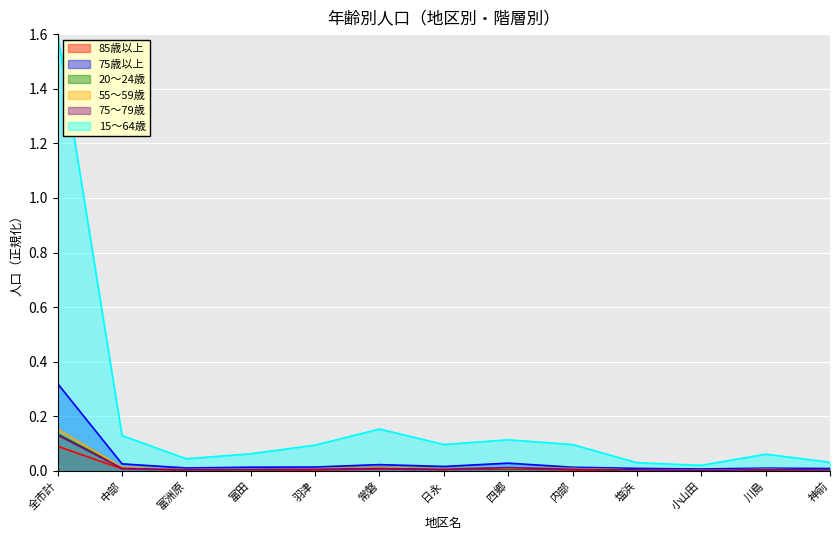

Which category has the lowest value across all series?

小山田